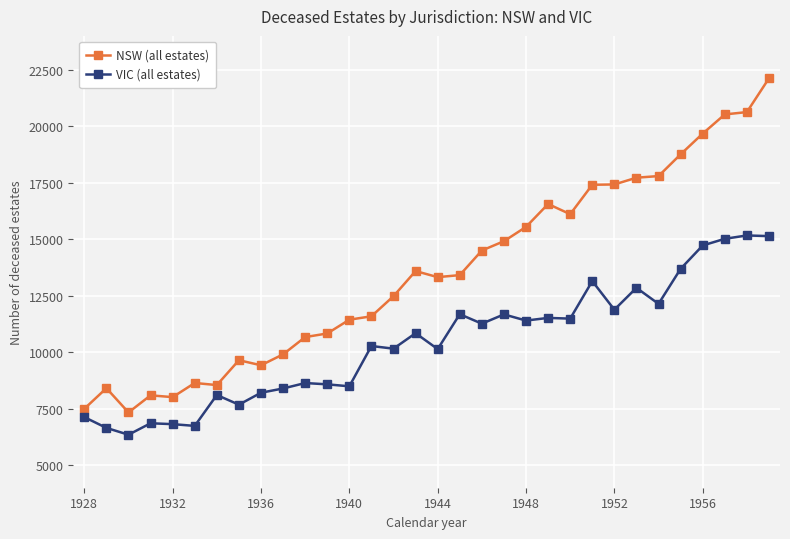

True or false: VIC (all estates) and NSW (all estates) intersect in this chart.

False